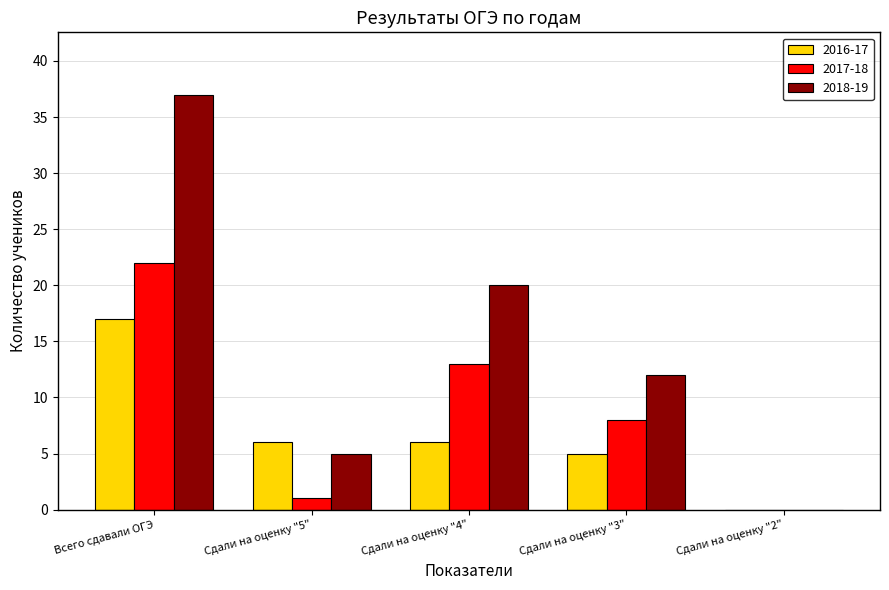

How many groups of bars are there?

5